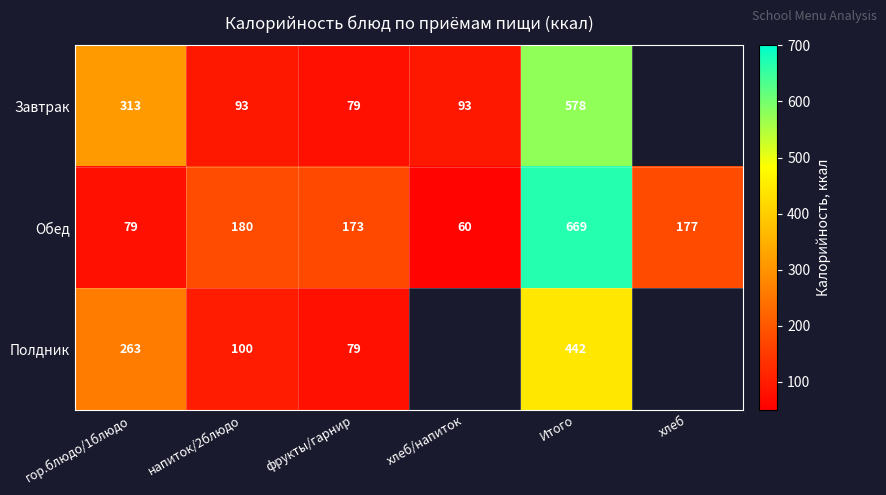

How many values in the Обед series are below 177?

3